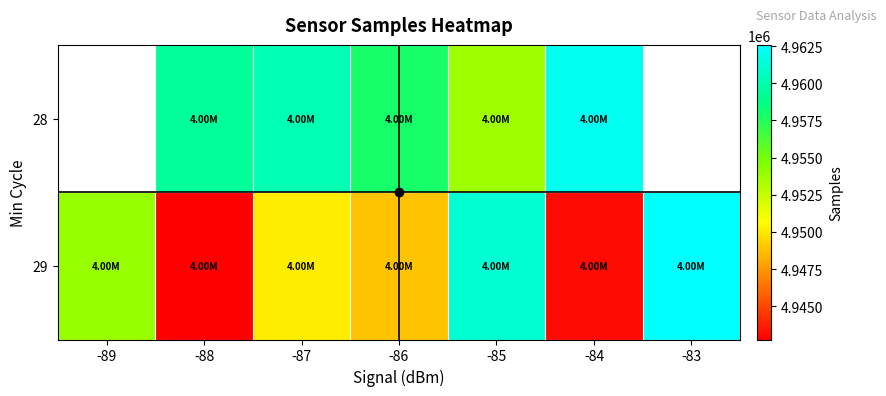

Is it true that 29 equals 4962579.0 at -83?

True